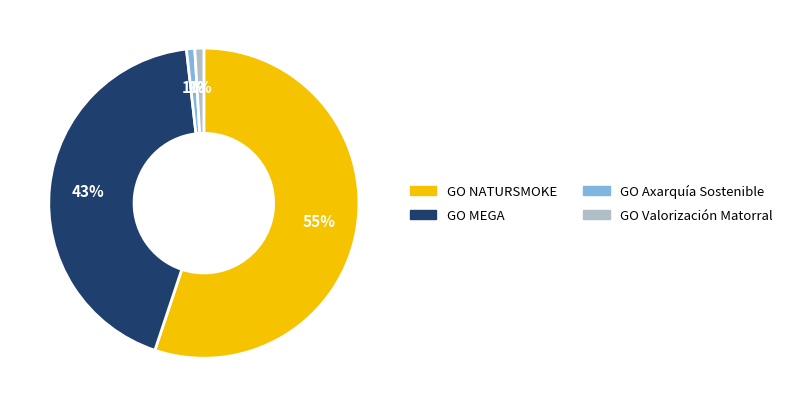

Between GO Axarquía Sostenible and GO NATURSMOKE, which is larger?

GO NATURSMOKE